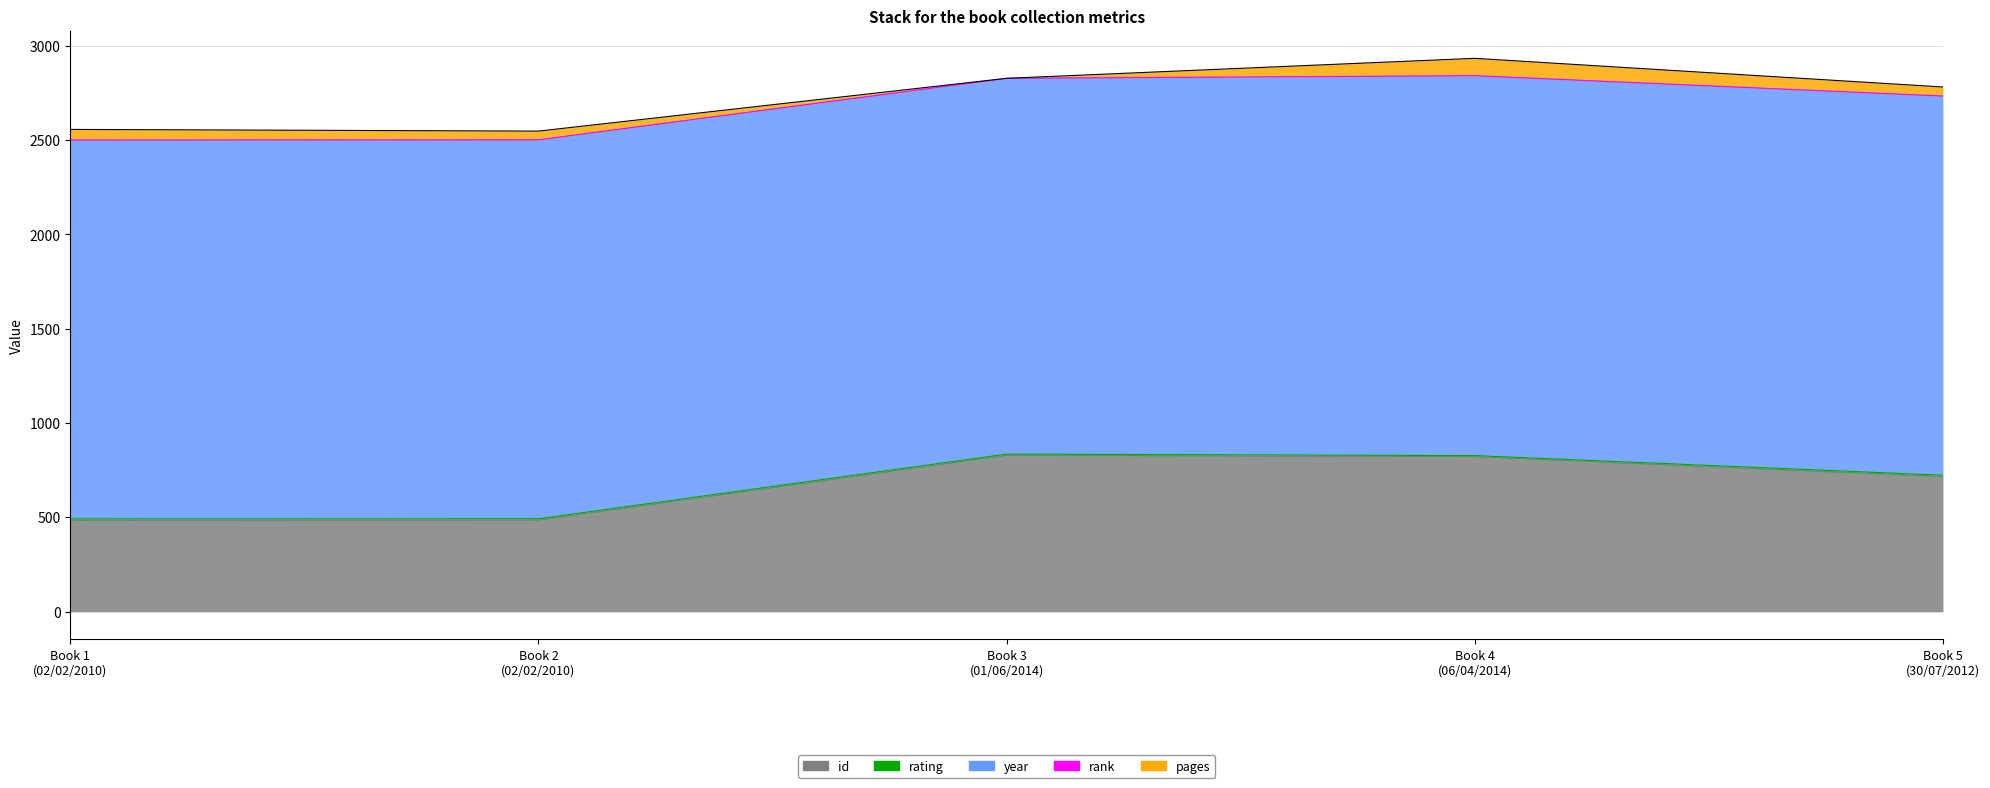

Reading left to right, extract all data points from this chart.

id: 02/02/2010=482	02/02/2010=484	01/06/2014=827	06/04/2014=820	30/07/2012=714
rating: 02/02/2010=9	02/02/2010=8	01/06/2014=8	06/04/2014=7	30/07/2012=9
year: 02/02/2010=2009	02/02/2010=2009	01/06/2014=1992	06/04/2014=2014	30/07/2012=2010
rank: 02/02/2010=1	02/02/2010=1	01/06/2014=1	06/04/2014=1	30/07/2012=1
pages: 02/02/2010=56	02/02/2010=46	01/06/2014=0	06/04/2014=92	30/07/2012=48